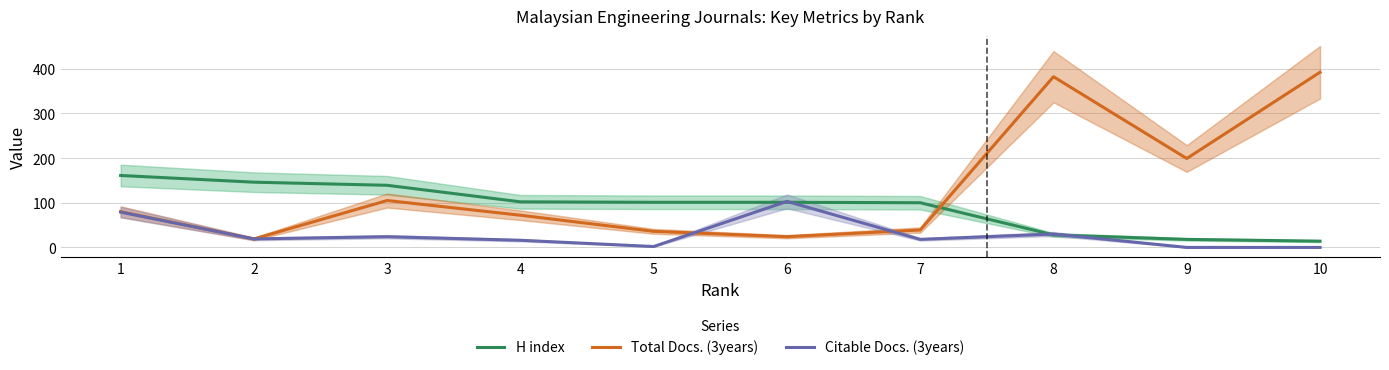

Count the number of categories in the chart.

10